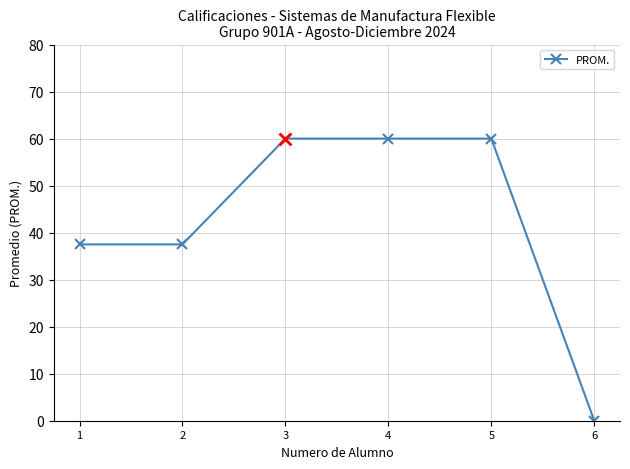

Reading right to left, list all the values displayed in this chart.

6=0.0	5=60.0	4=60.0	3=60.0	2=37.5	1=37.5